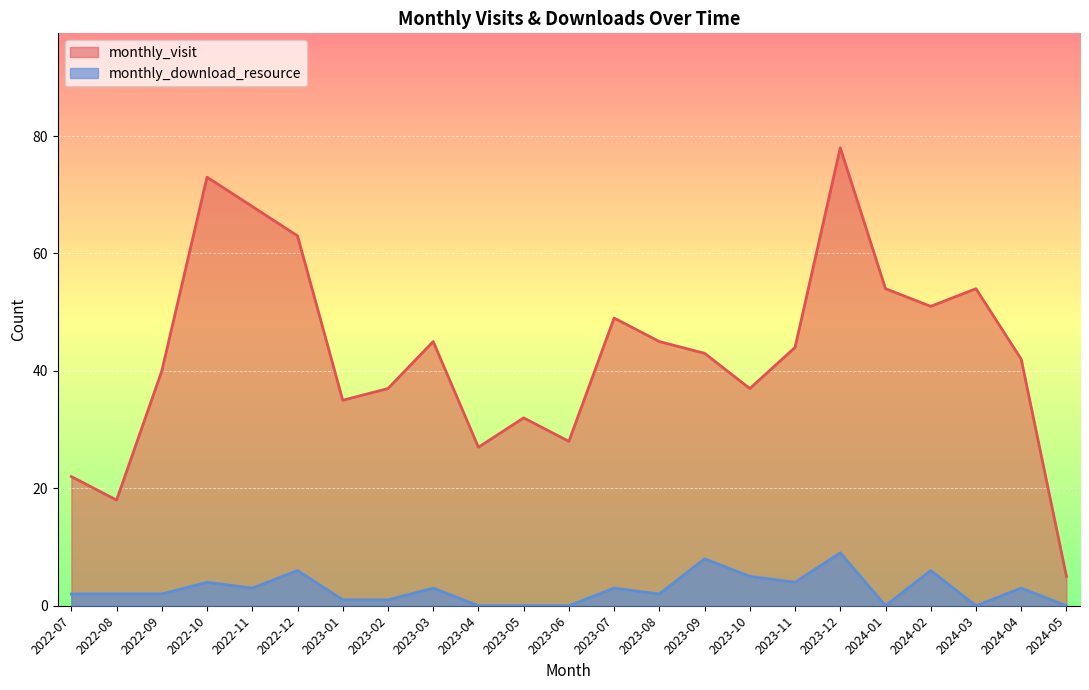

How many interior local peaks does the monthly_download_resource series have?

8